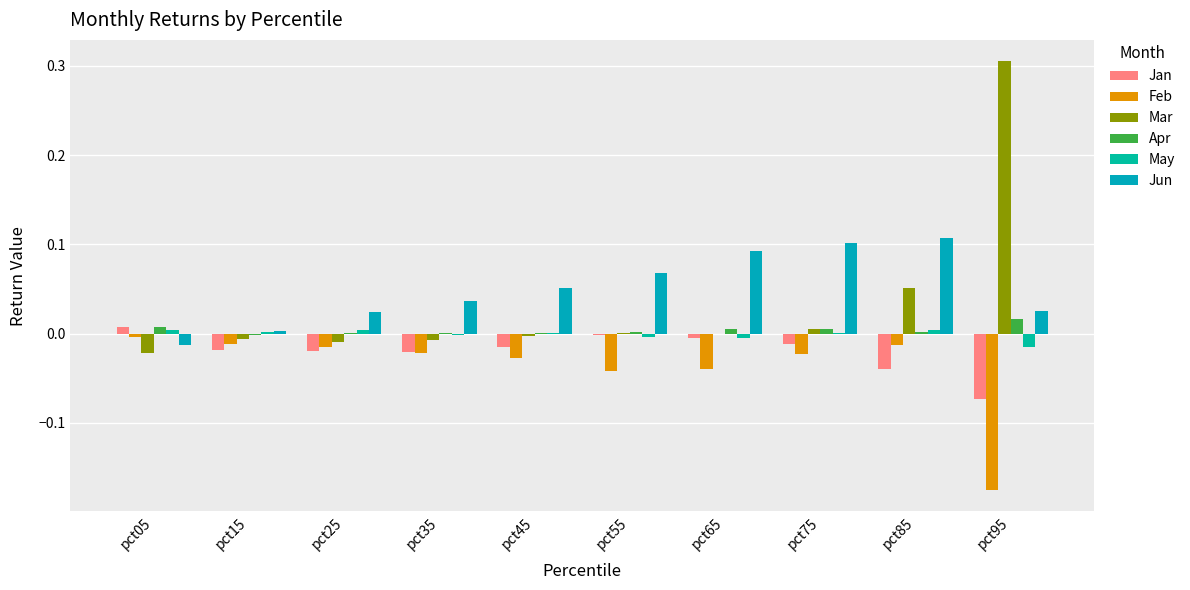

Where is Jun nearest to the value 0?

pct15